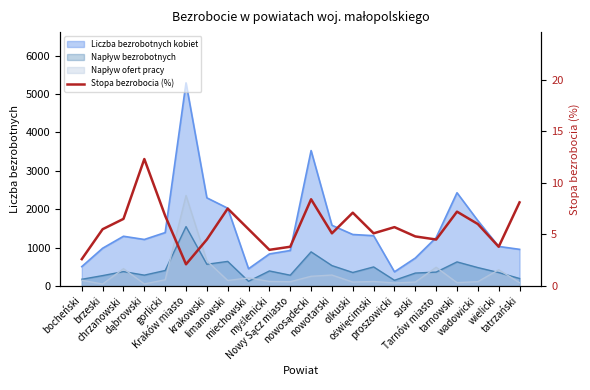

Where is the first local minimum?

Kraków miasto